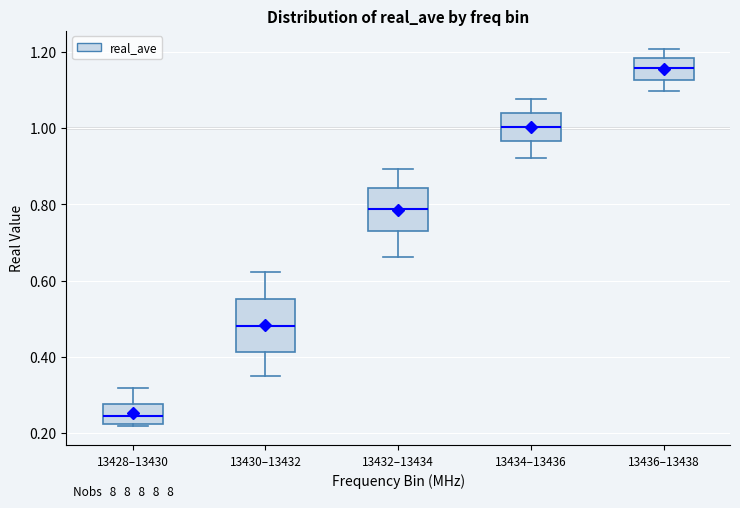

Which box has the highest median line?

13436–13438